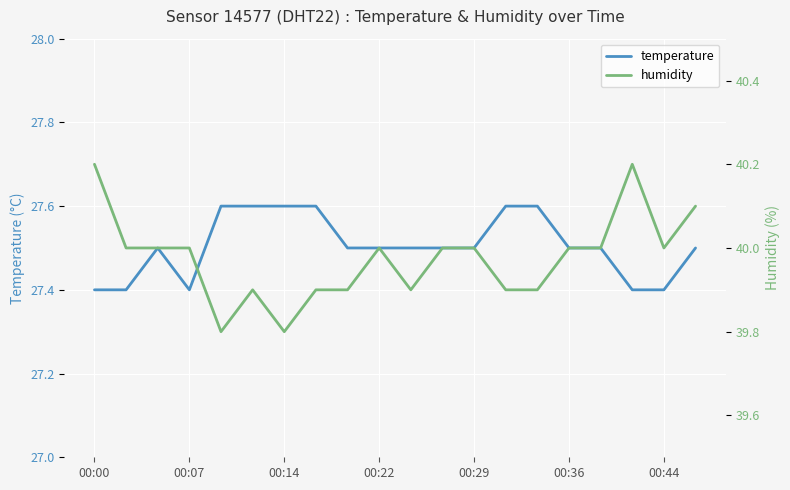

Where does the humidity series first go above 40?

00:00